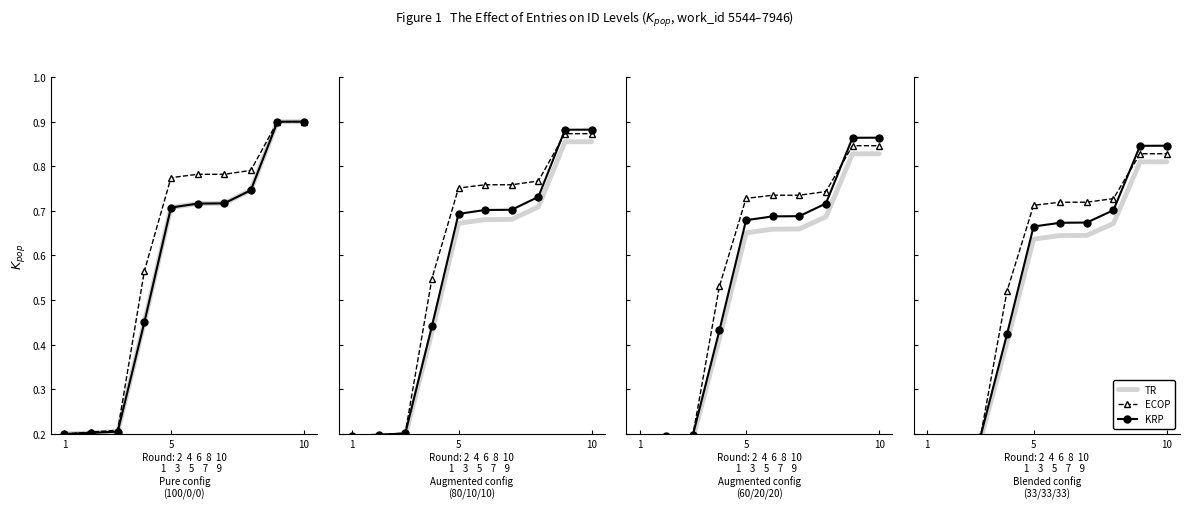

At which category does the chart reach its minimum across all series?

1